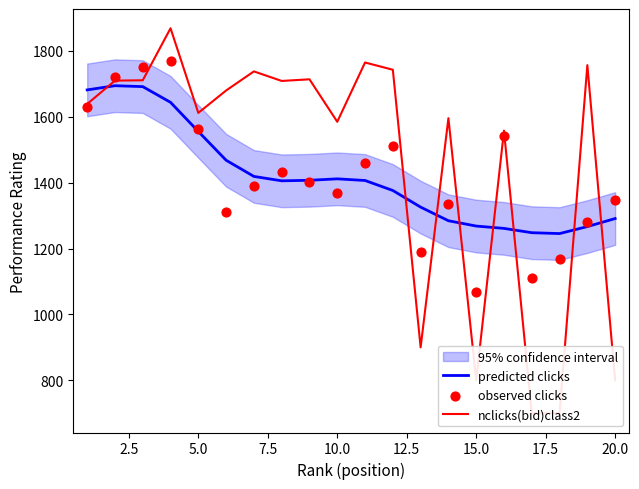

What is the minimum value for predicted clicks?

1245.6